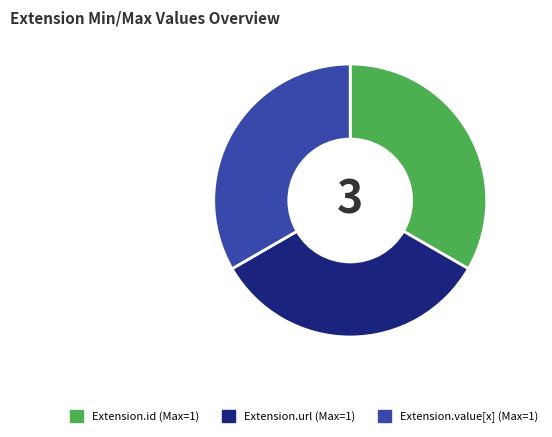

Count the number of slices in the pie.

3